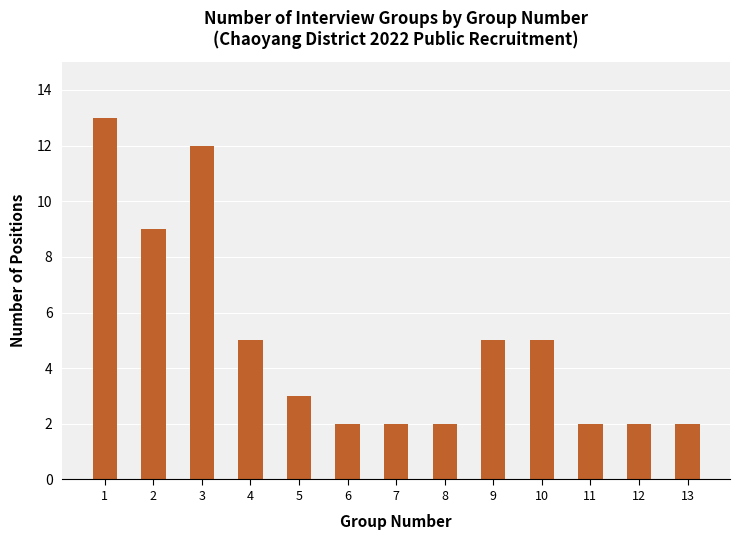

What is the average value?

5